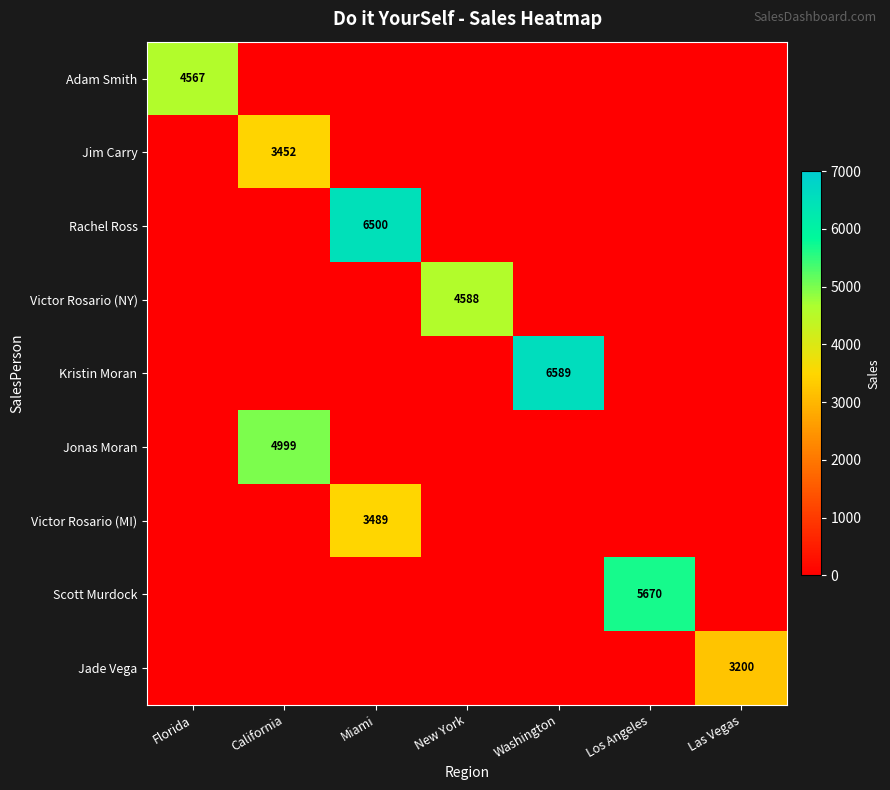

Is it true that Victor Rosario (NY) equals 4588 at New York?

True